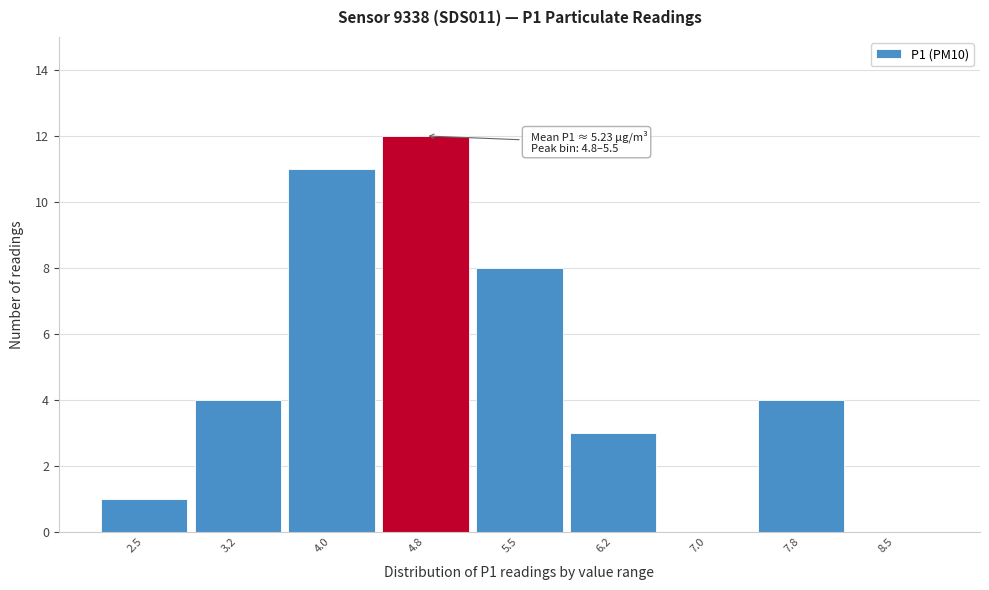

Reading left to right, list all the values displayed in this chart.

2.5=1	3.2=4	4.0=11	4.8=12	5.5=8	6.2=3	7.0=0	7.8=4	8.5=0